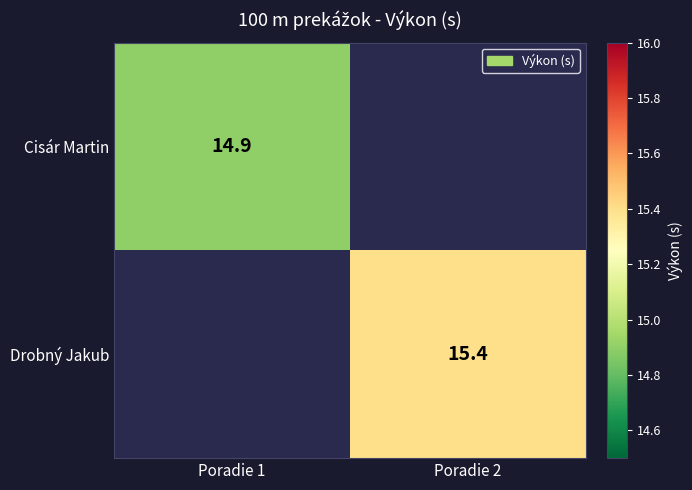

The value of Drobný Jakub at Poradie 2 is 15.4. True or false?

True